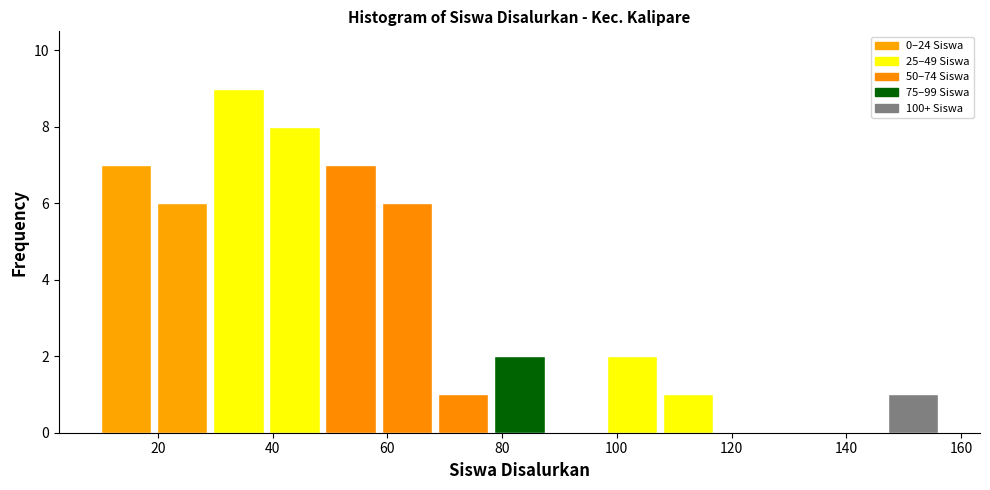

Over which range of the x-axis is the bar tallest?

29.6 to 39.4